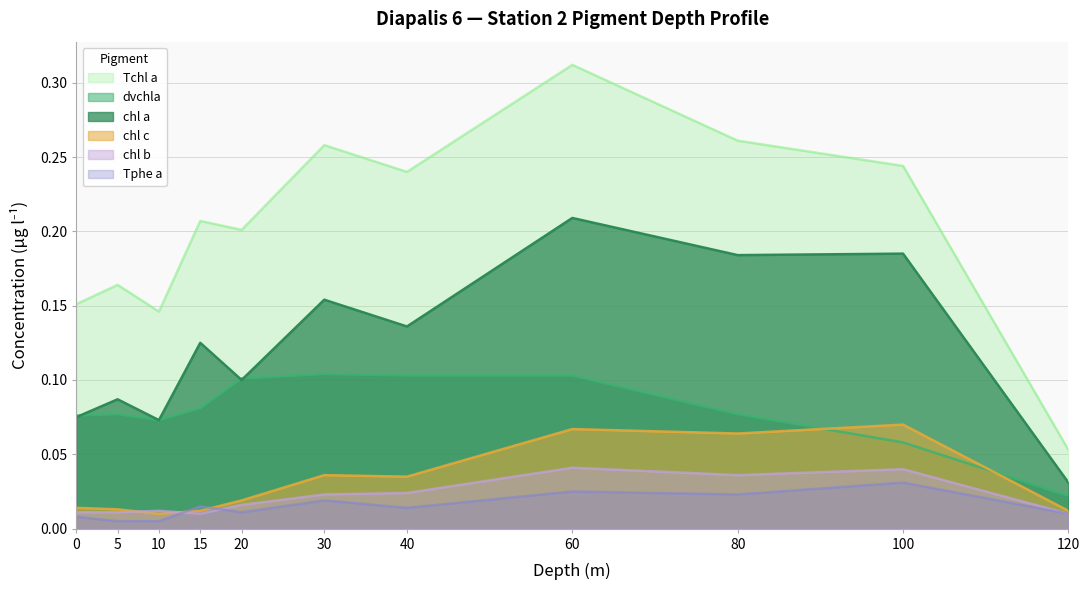

Is it true that chl a equals 0.3 at 60?

False